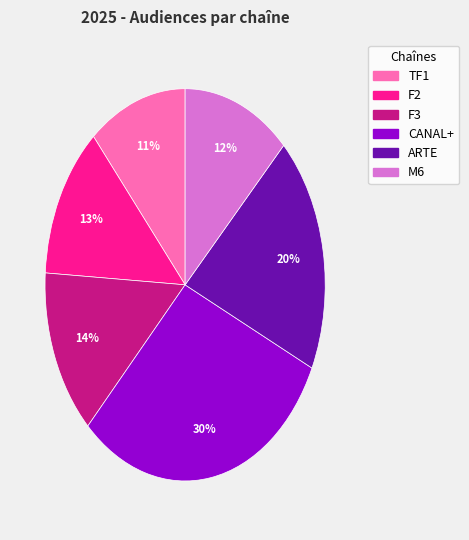

Approximately how many times larger is the value at M6 compared to ARTE?

0.6